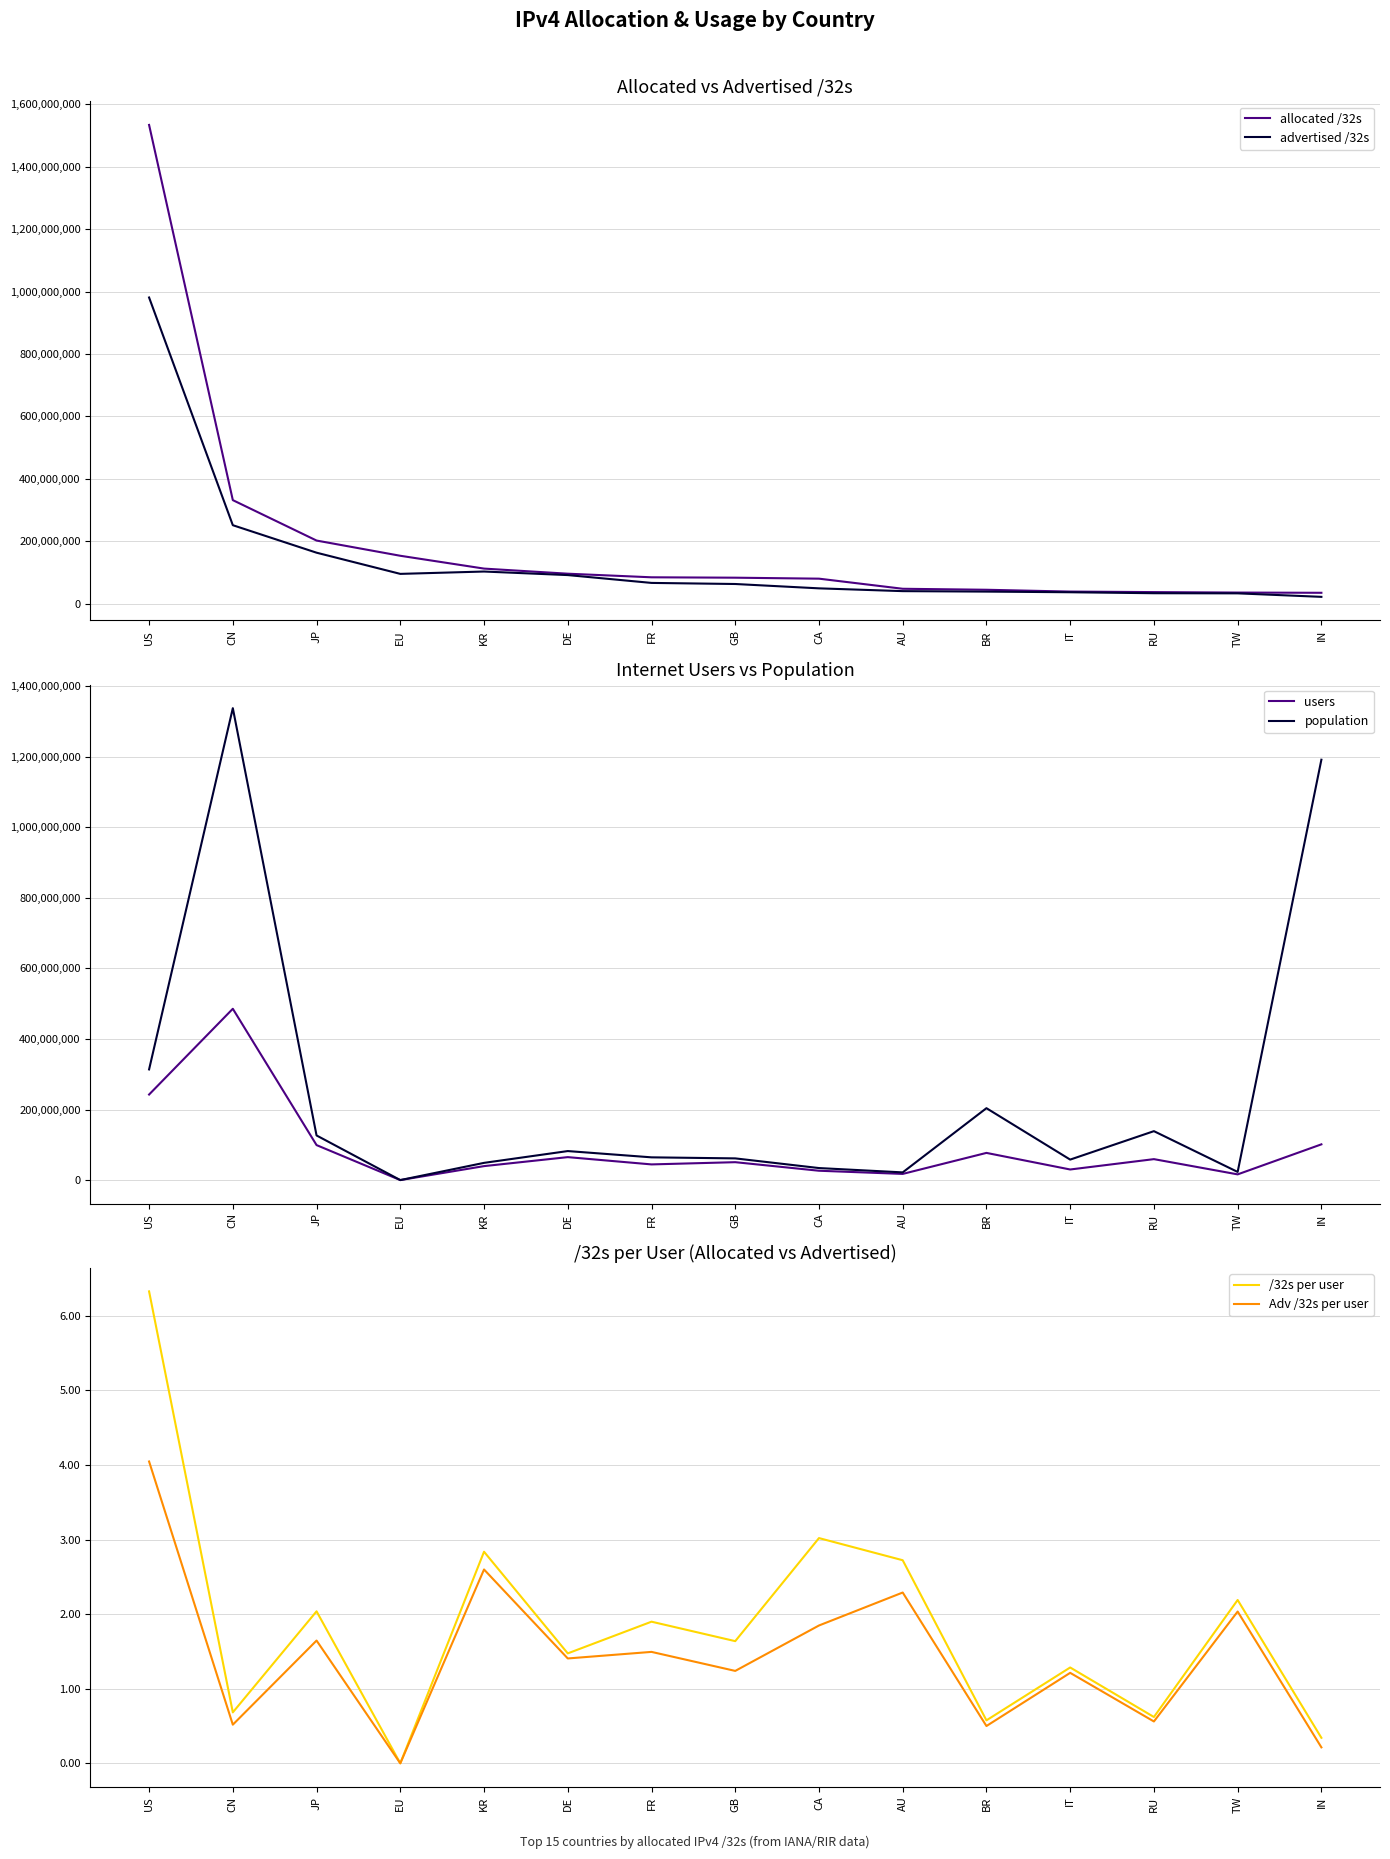

At which category is the sum across all series the highest?

US